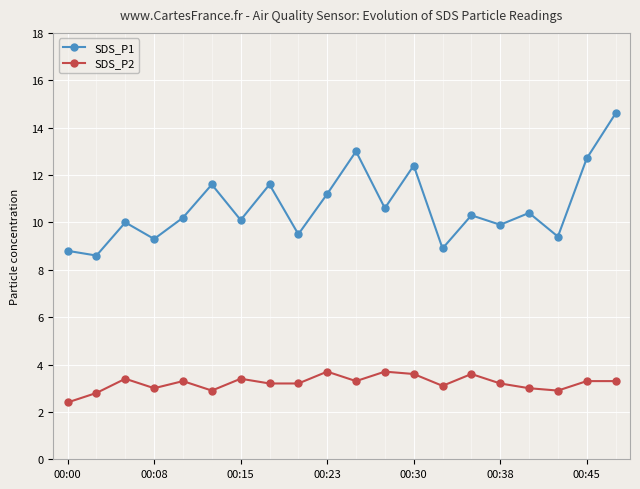

At how many categories does at least one series exceed 4?

20